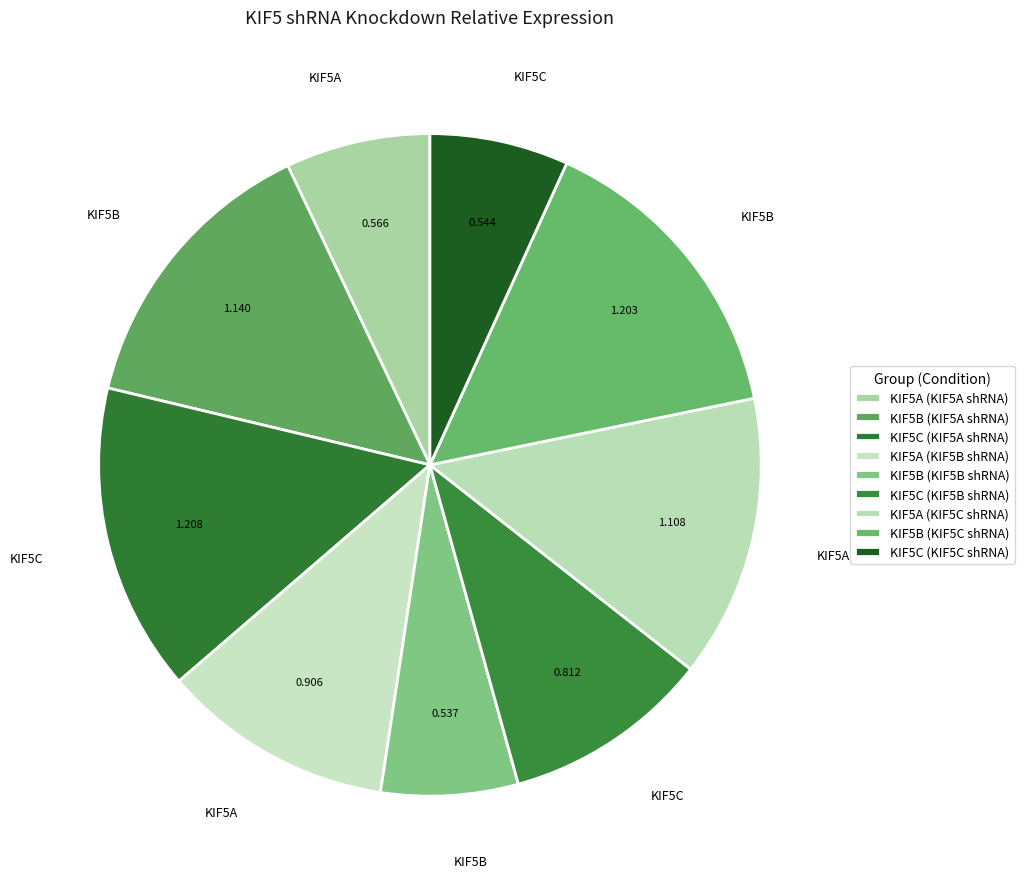

Does any single category account for the majority?

No